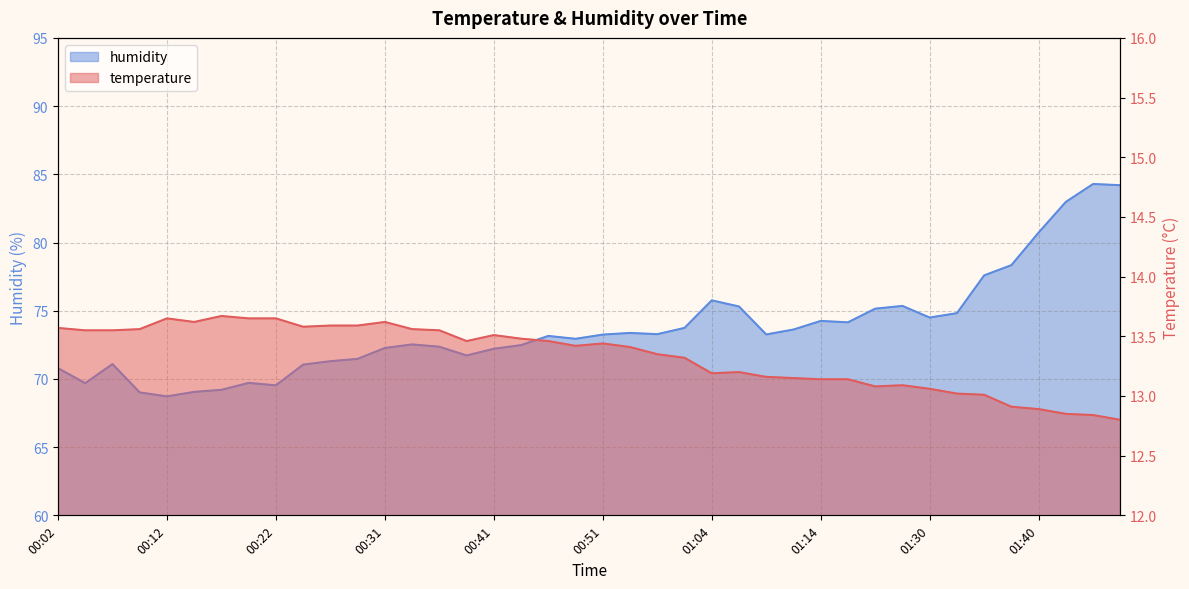

Which has a higher value, 00:19 or 00:12?

00:19